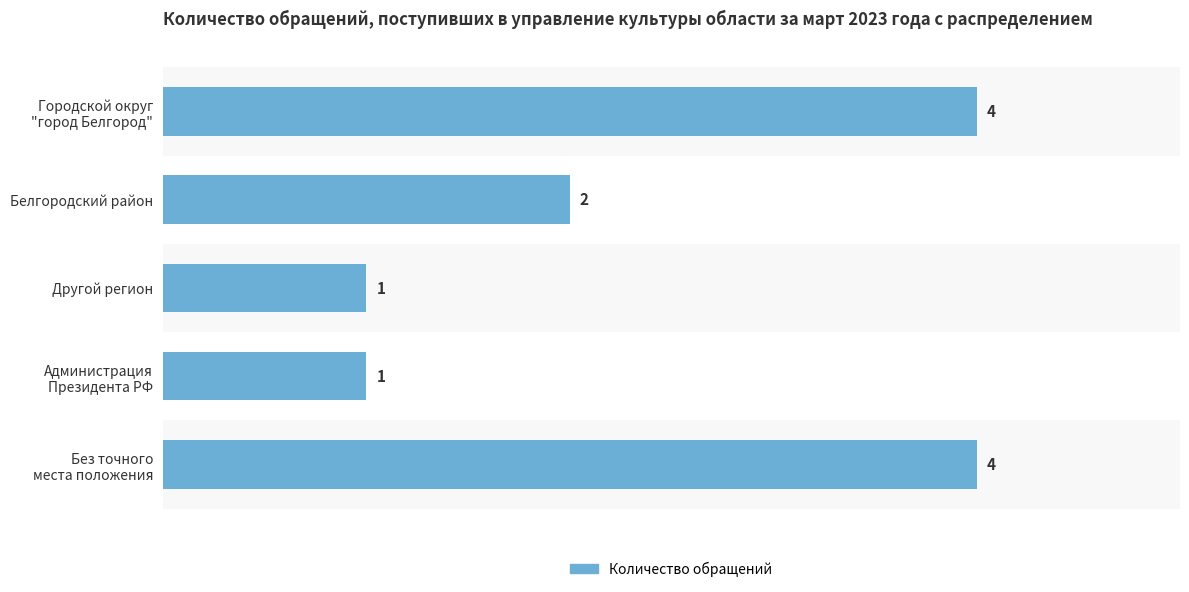

What is the sum of all values?

12